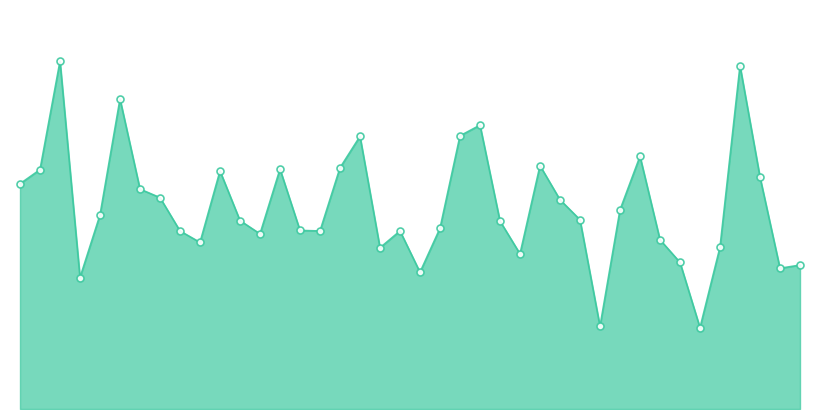

Does the chart have visible grid lines?

No